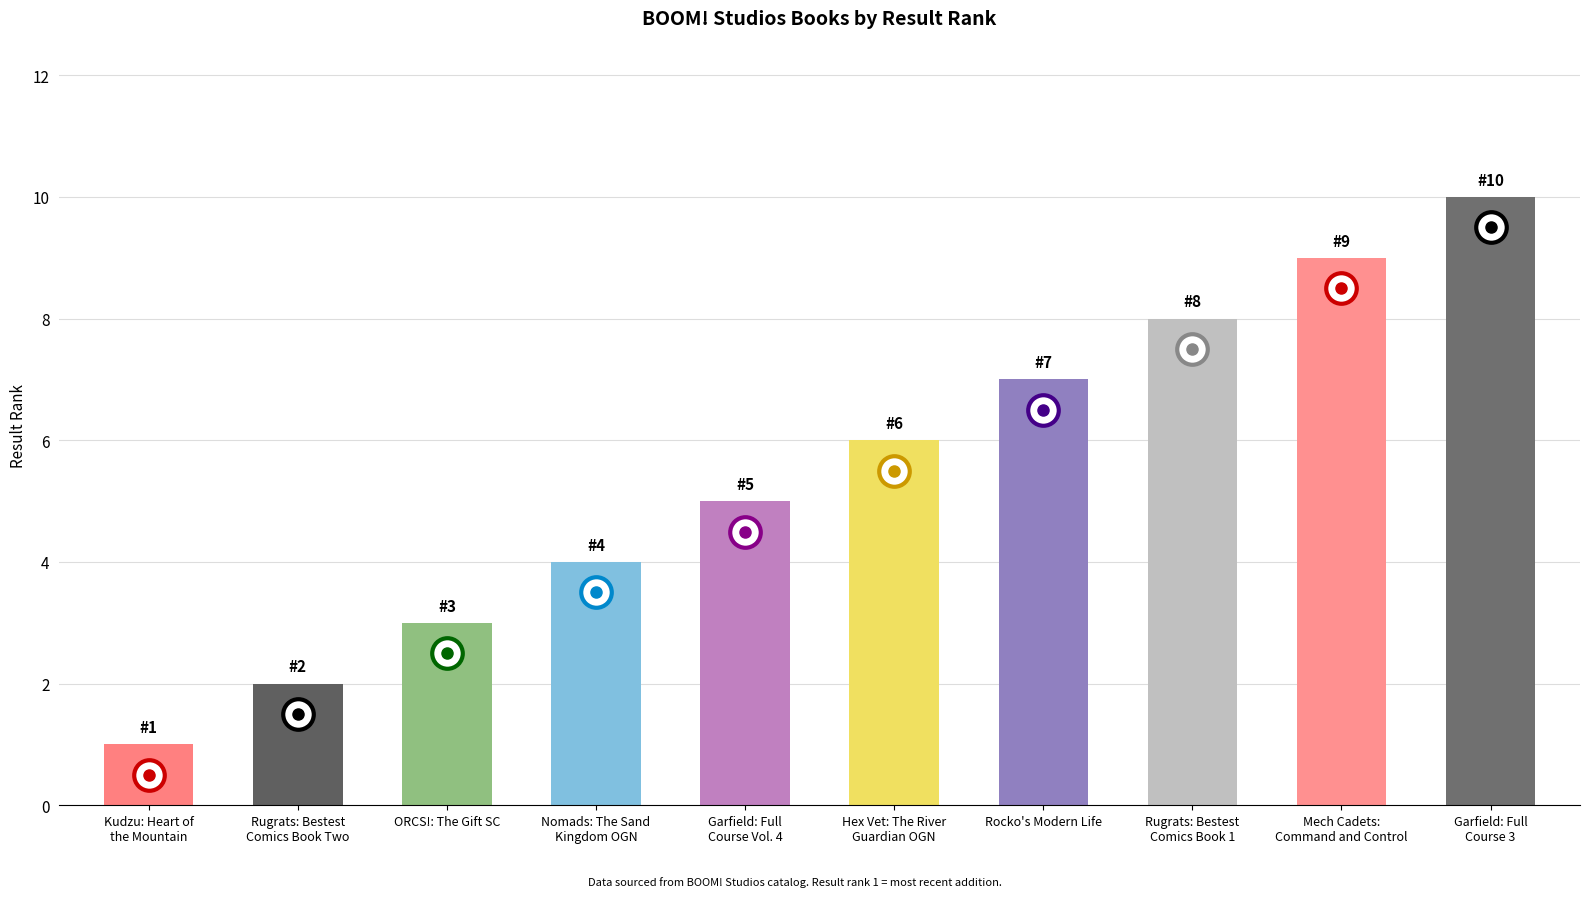

How many categories are shown in the chart?

10